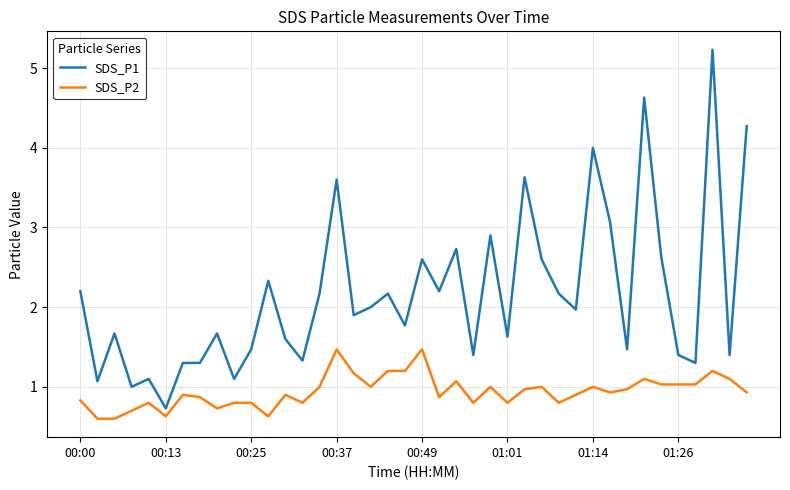

List the series in order of their overall mean, highest first.

SDS_P1, SDS_P2